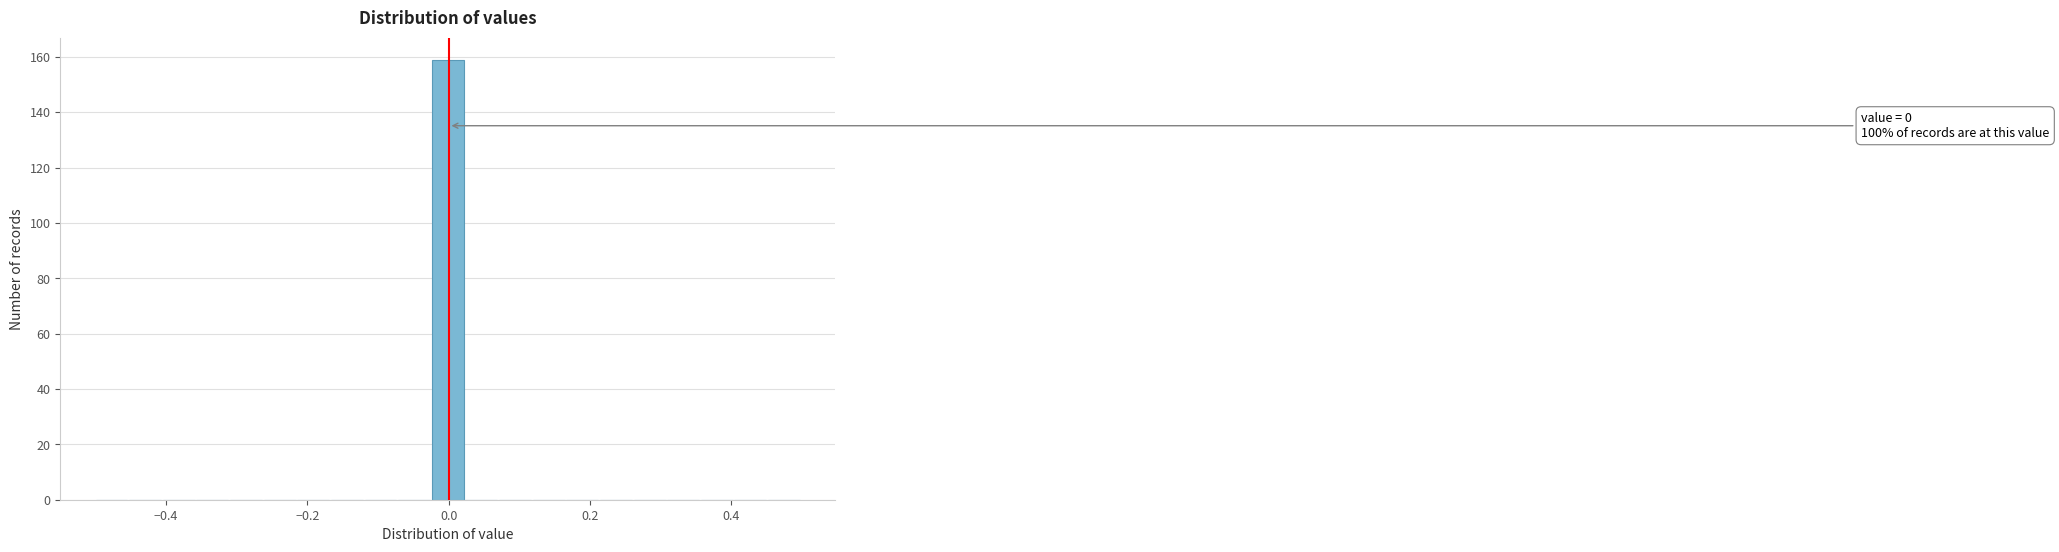

Around what value on the x-axis is the tallest bar? Give the approximate position of its centre, as read against the axis.

0.00